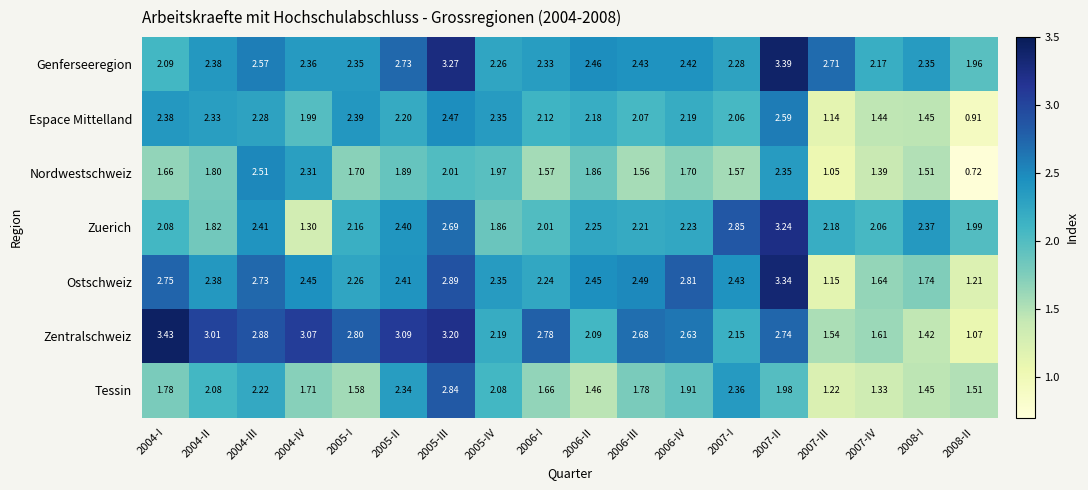

At how many categories does at least one series exceed 2?

17